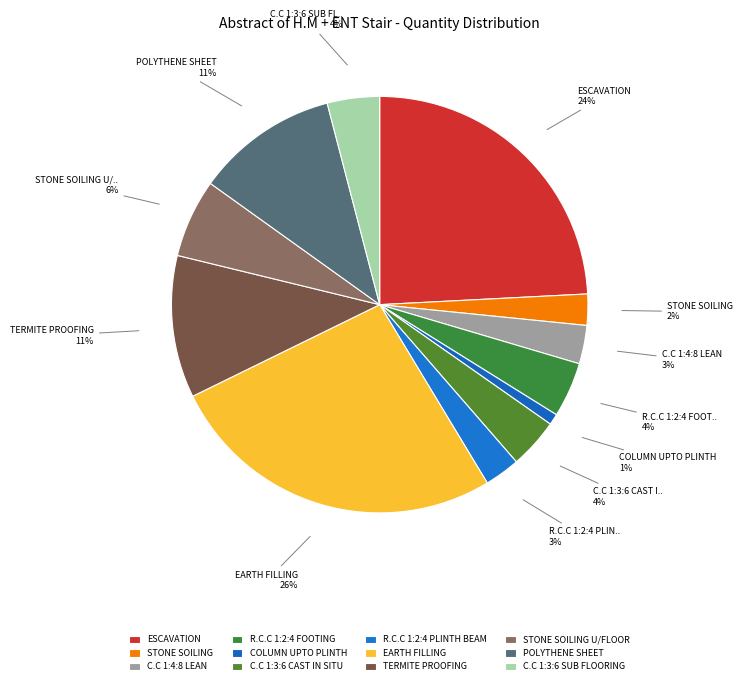

Count the number of slices in the pie.

12